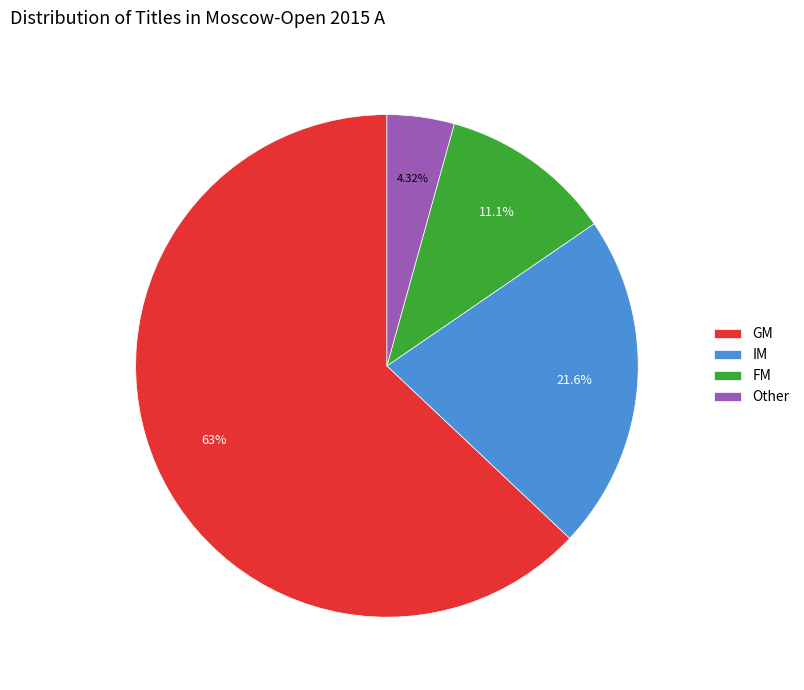

Between Other and IM, which is larger?

IM